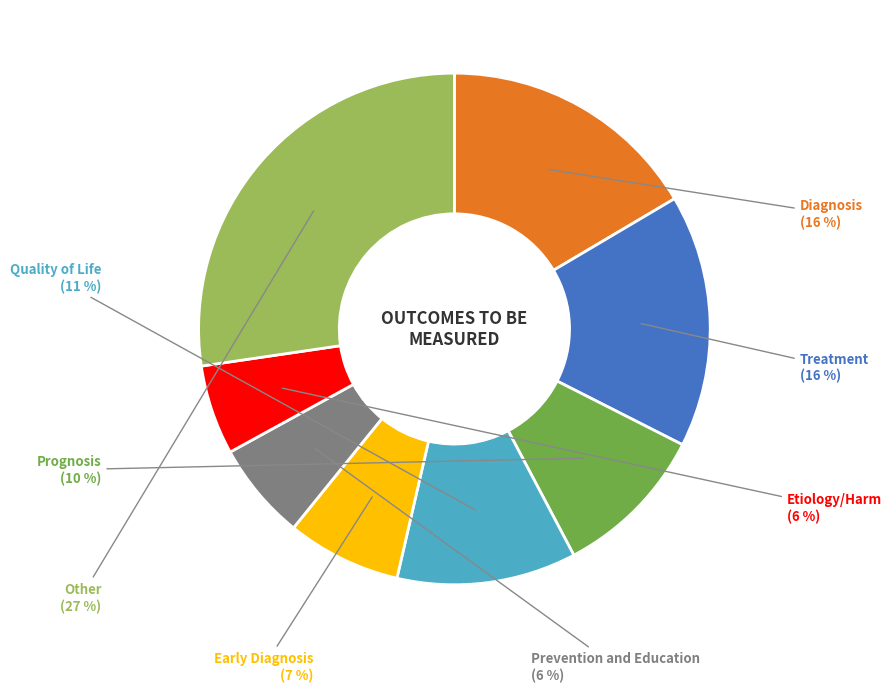

Count the number of slices in the pie.

8